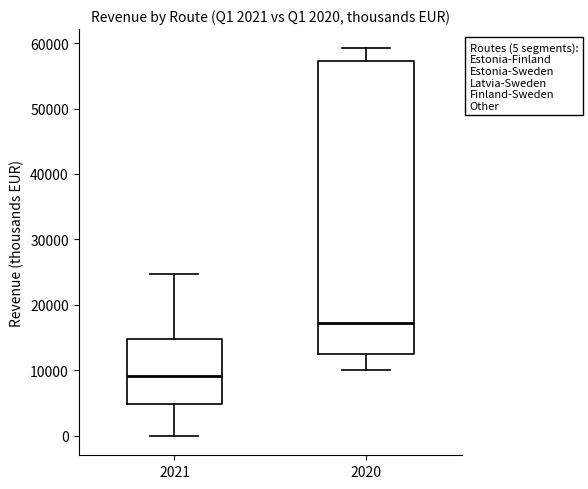

Which box has the highest median line?

2020